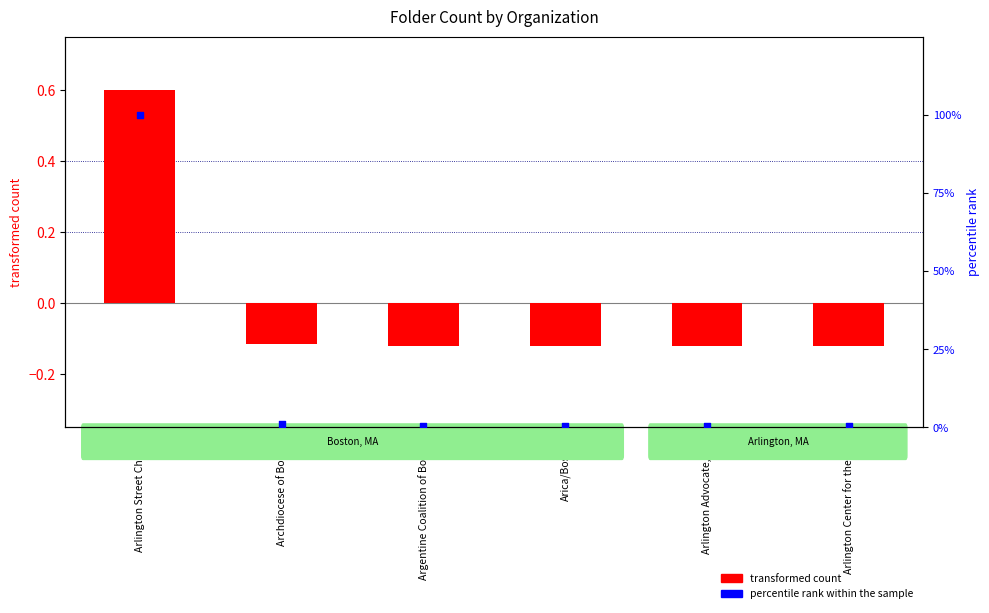

Which series reaches the maximum Y coordinate?

percentile rank within the sample